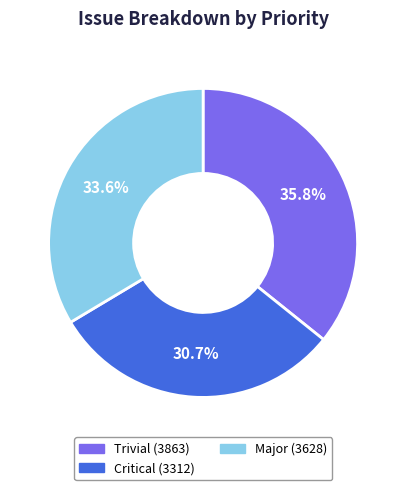

Does any single category account for the majority?

No